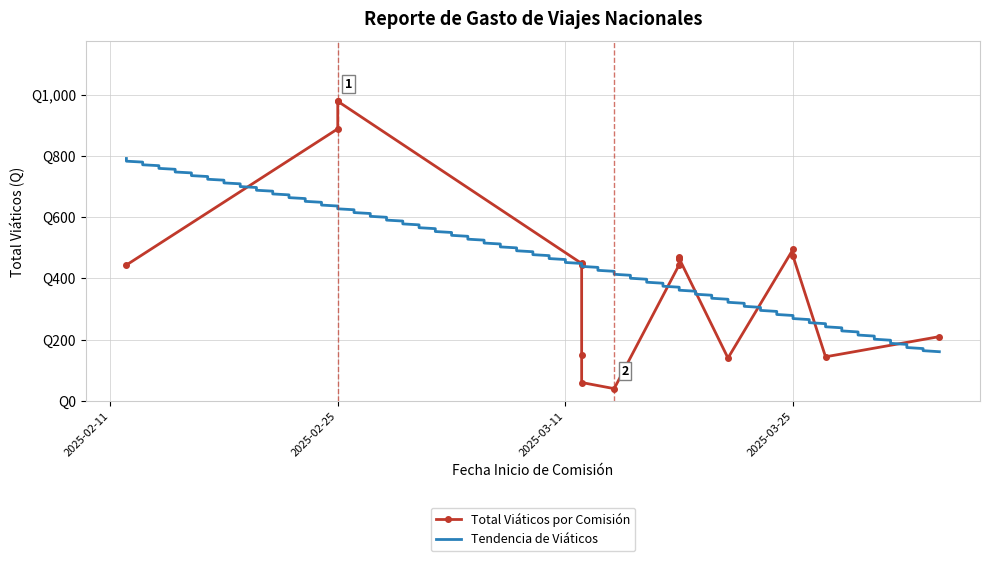

List the labels in order of value, smallest first.

2025-03-14, 2025-03-12, 2025-03-21, 2025-03-27, 2025-03-12, 2025-04-03, 2025-03-12, 2025-02-12, 2025-03-18, 2025-03-12, 2025-03-18, 2025-03-18, 2025-03-18, 2025-03-25, 2025-03-25, 2025-02-25, 2025-02-25, 2025-02-25